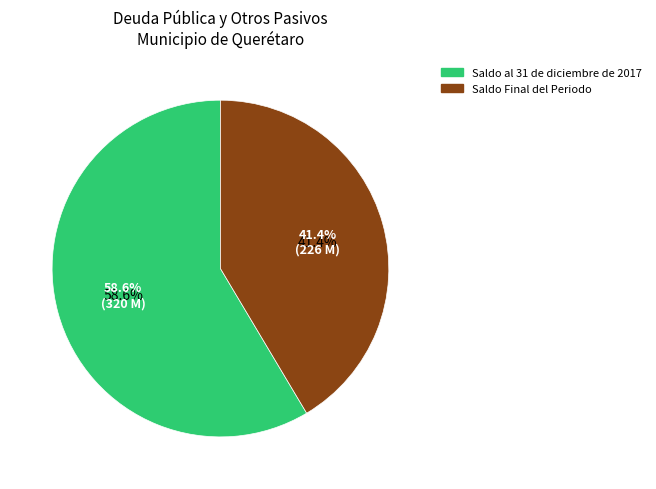

What percentage do Saldo al 31 de diciembre de 2017 and Saldo Final del Periodo together represent?

100.0%